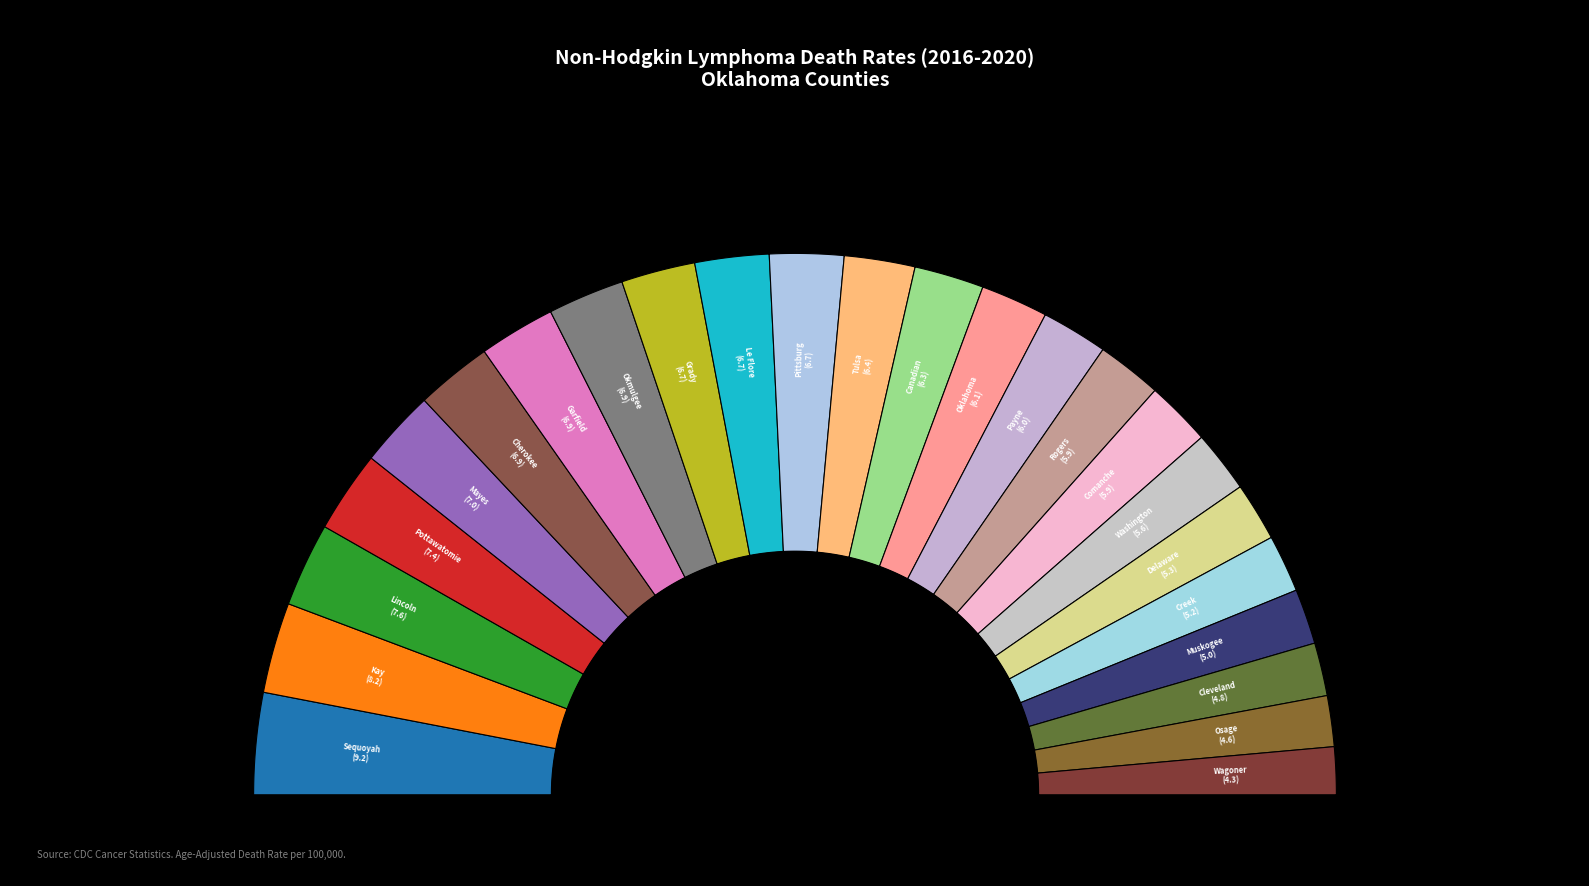

Count the number of slices in the pie.

24